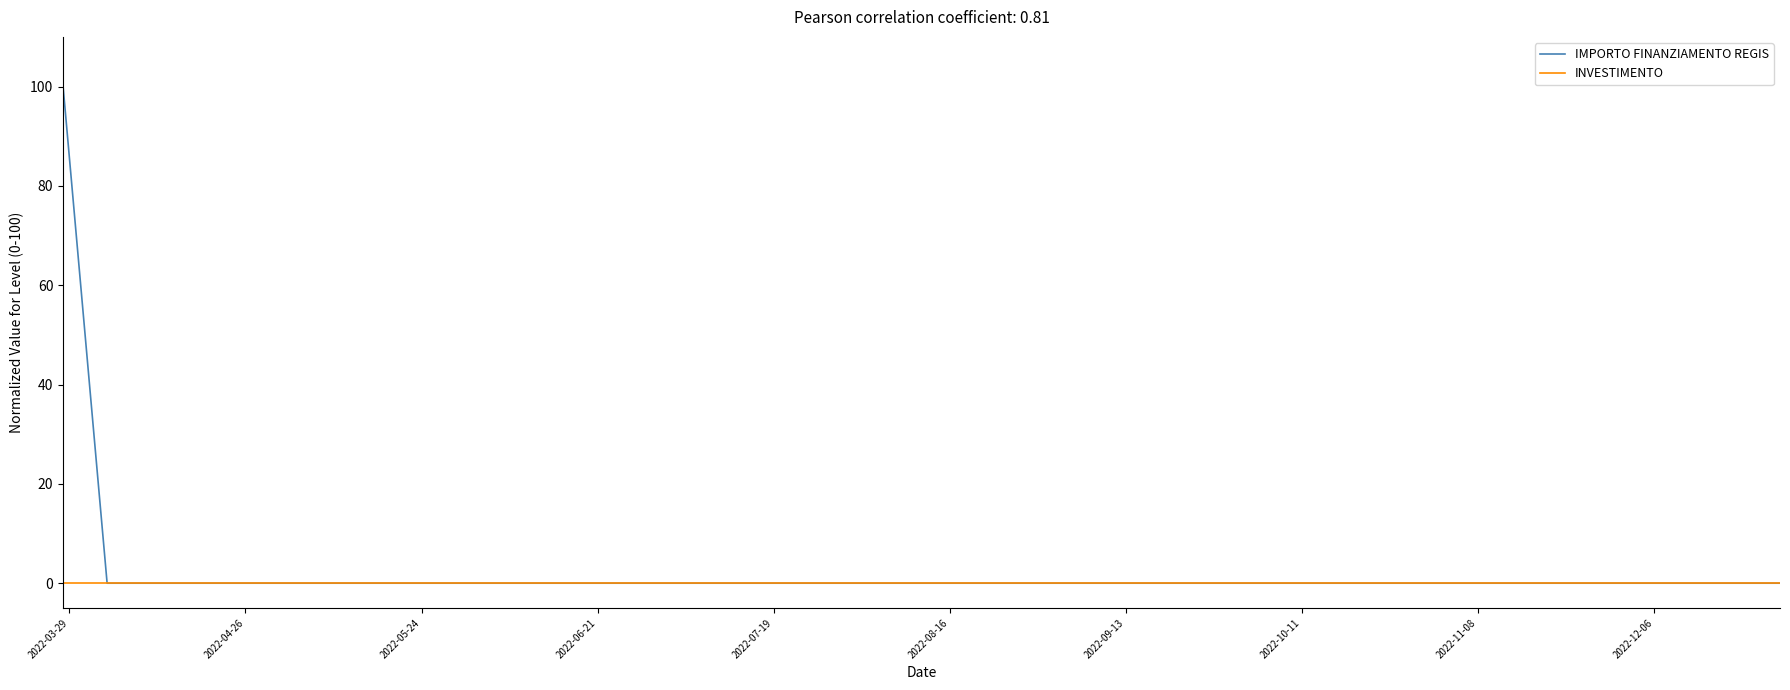

List the series in order of their peak value, highest first.

IMPORTO FINANZIAMENTO REGIS, INVESTIMENTO